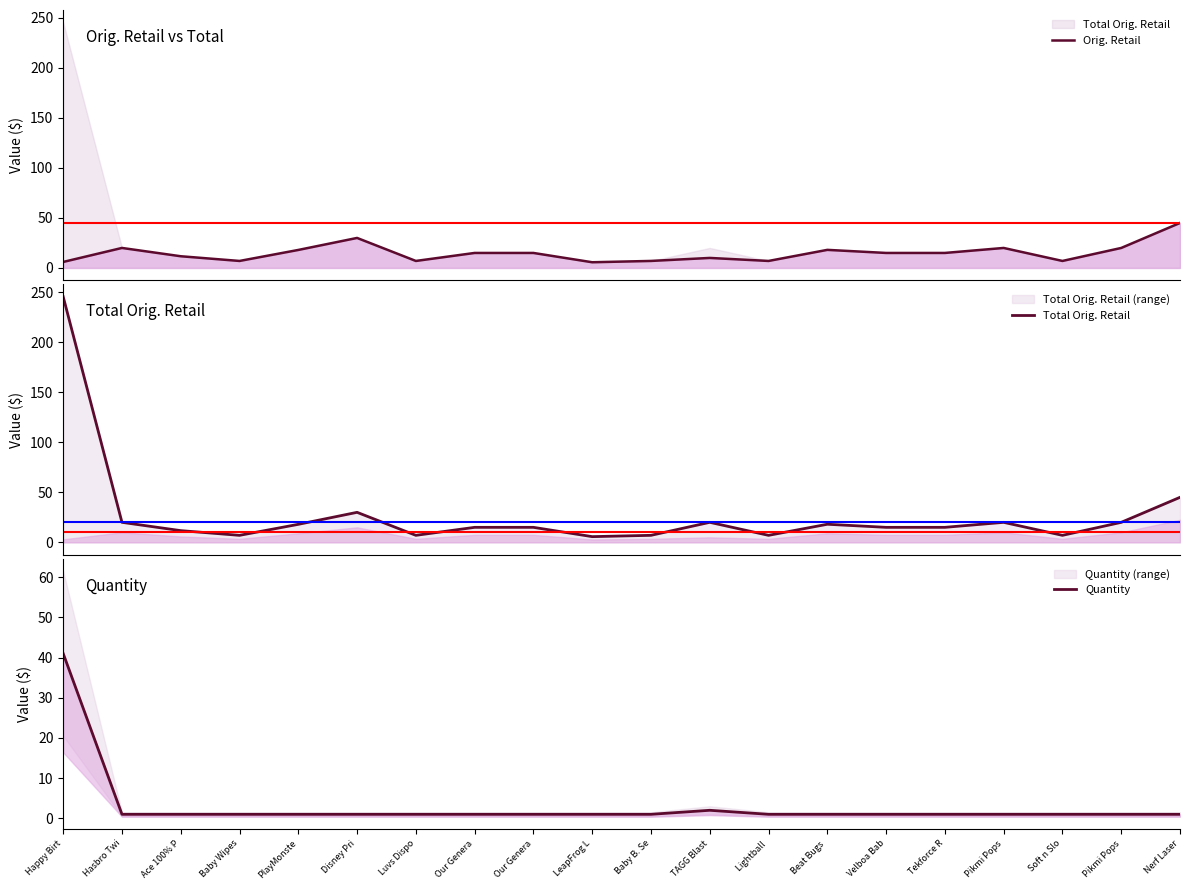

The Total Orig. Retail series shows 4.7 at Pikmi Pops. True or false?

False